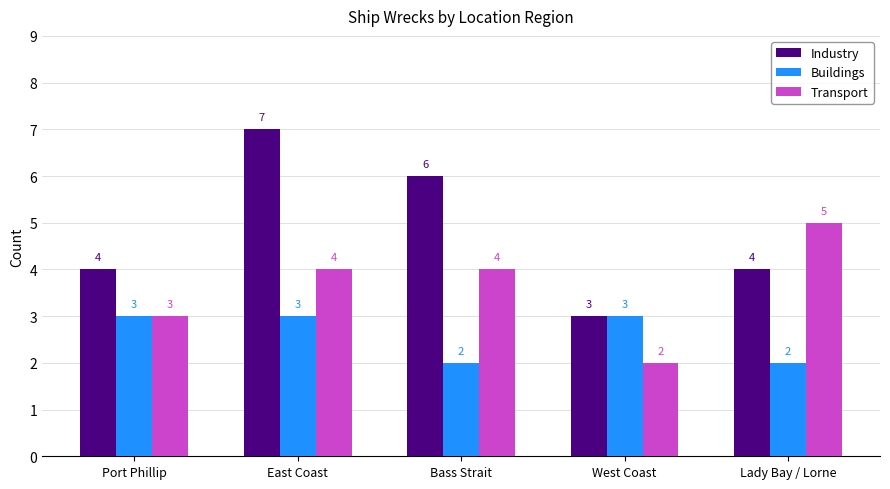

Are the bars grouped side by side (vs. stacked)?

Yes